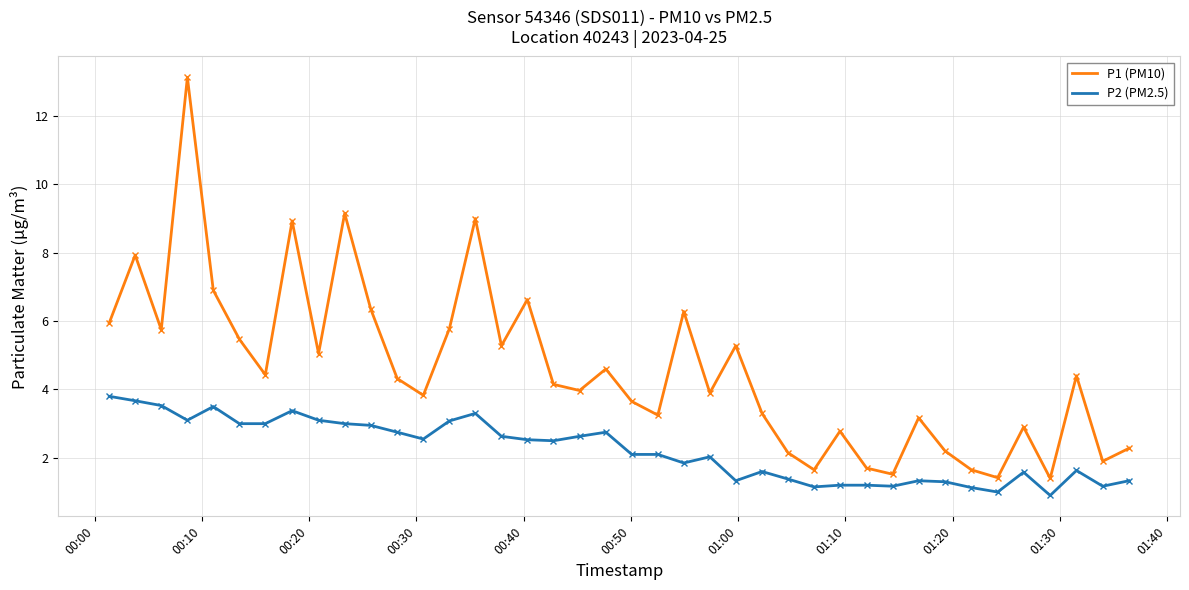

What is the difference between the maximum and minimum values in the P1 (PM10) series?

11.7